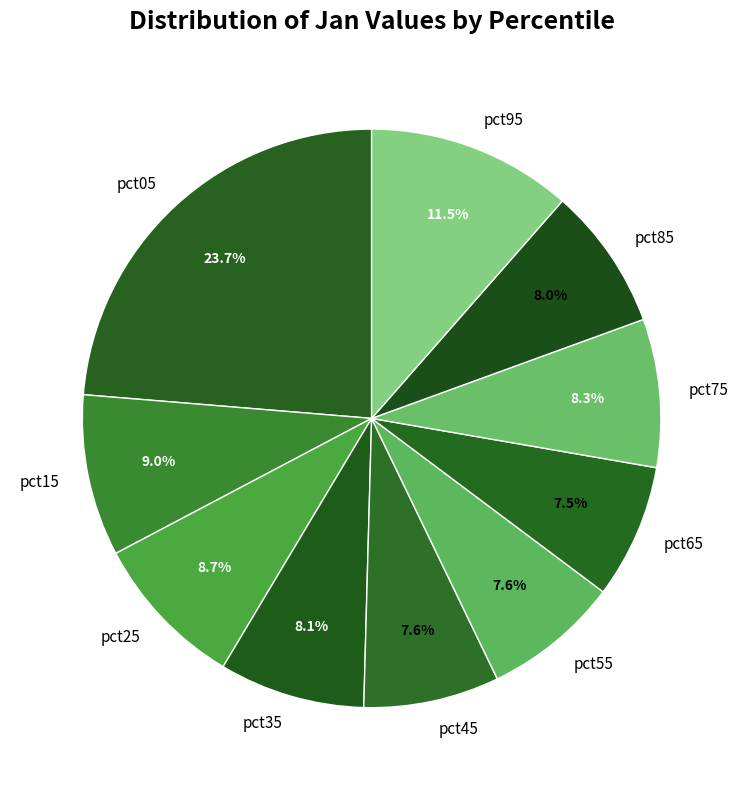

Count the number of slices in the pie.

10